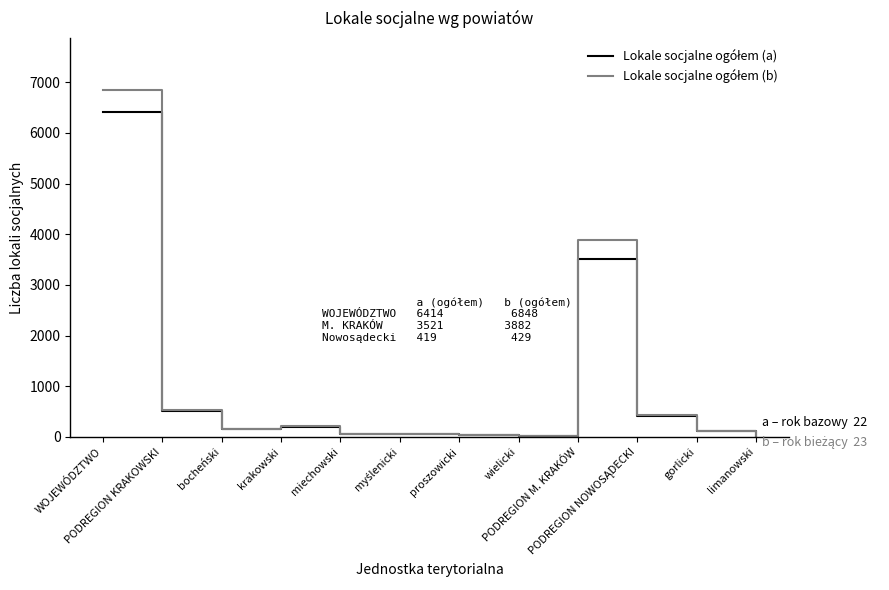

What is the greatest value displayed?

6848